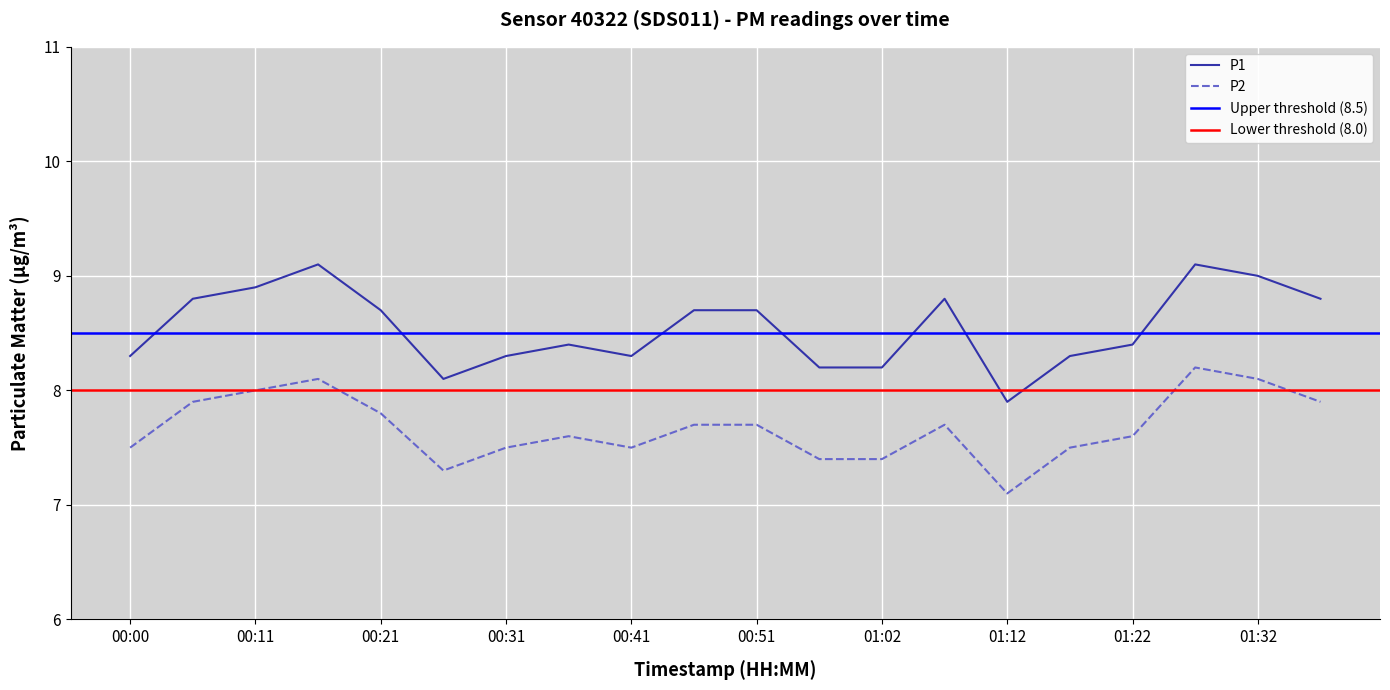

How many interior local peaks does the P2 series have?

4